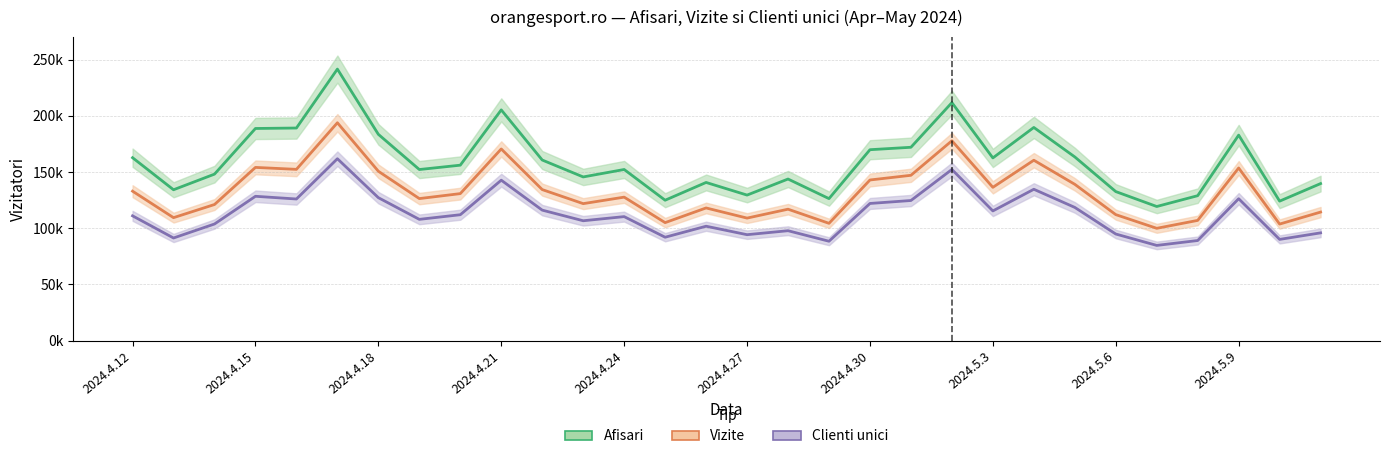

Is the value of Clienti unici at 2024.4.27 greater than the value of Vizite at 25?

Yes